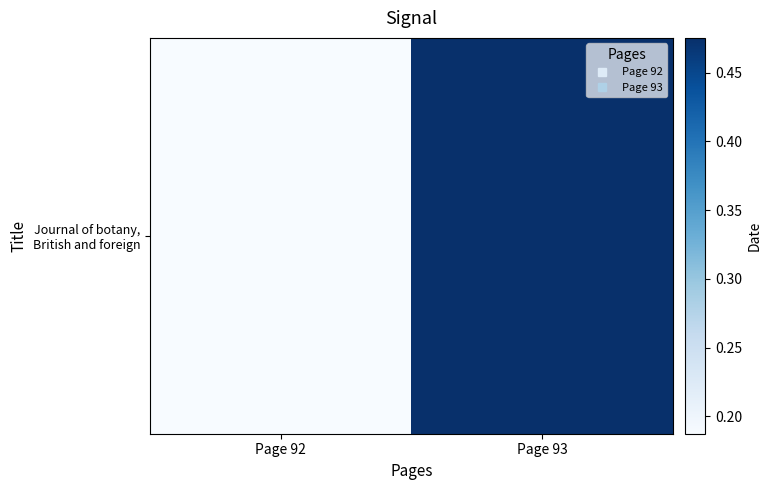

How many series are shown in this chart?

1